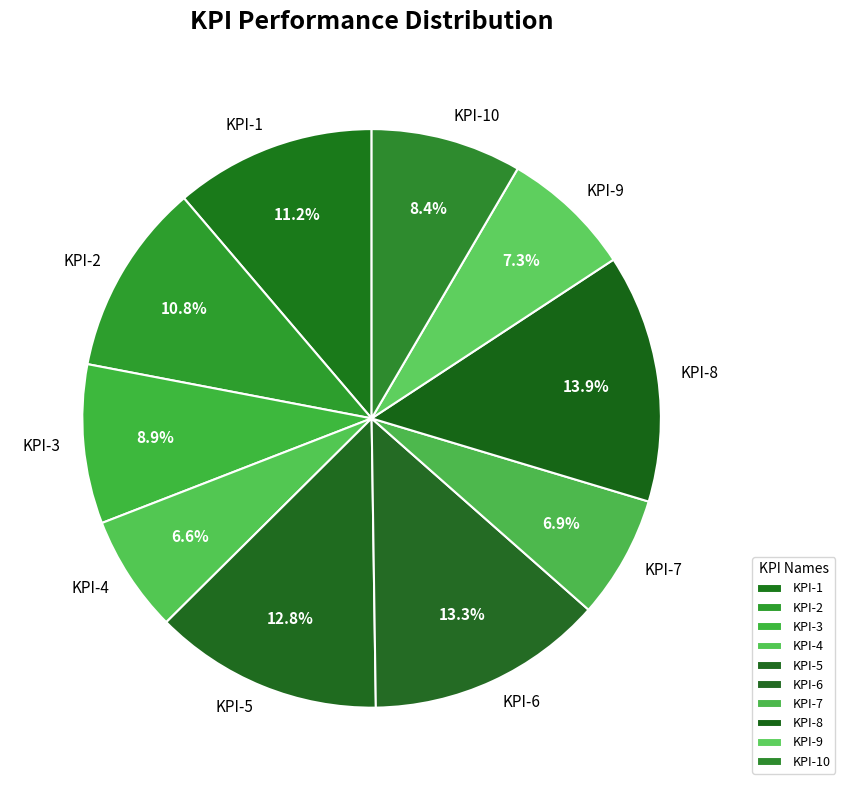

Which category has the biggest portion of the pie?

KPI-8